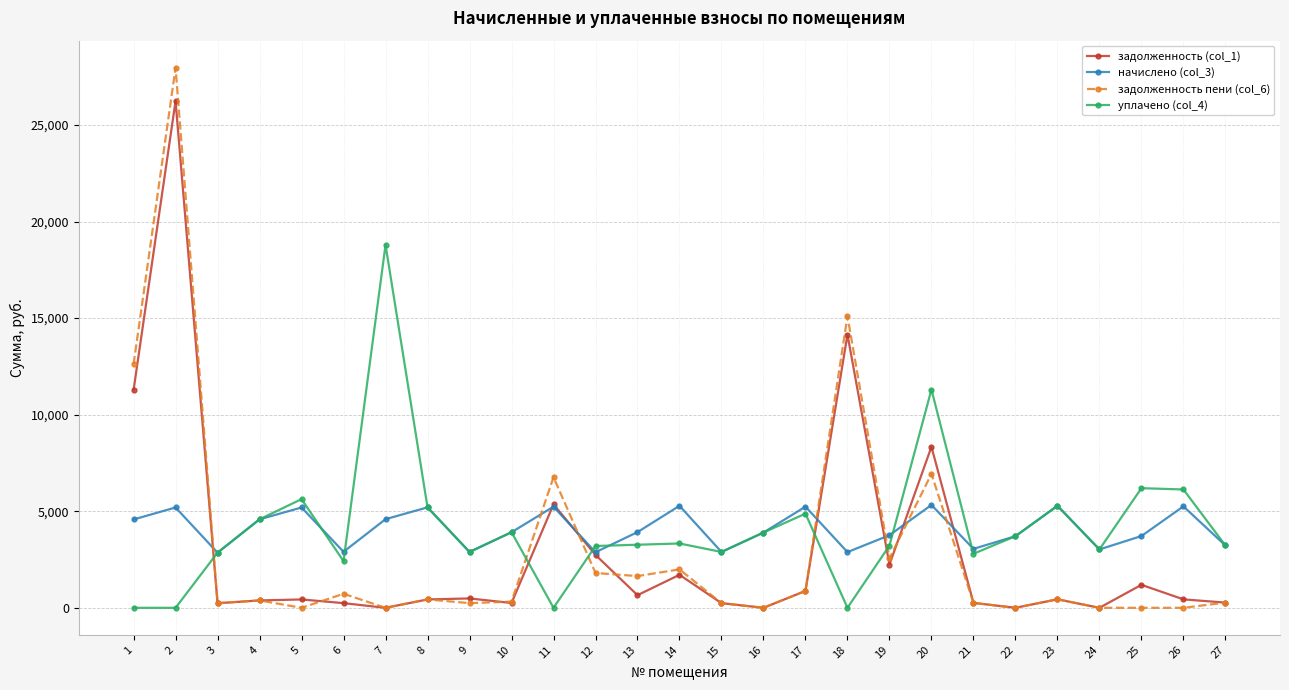

The value of уплачено (col_4) at 19 is 3220.7. True or false?

True